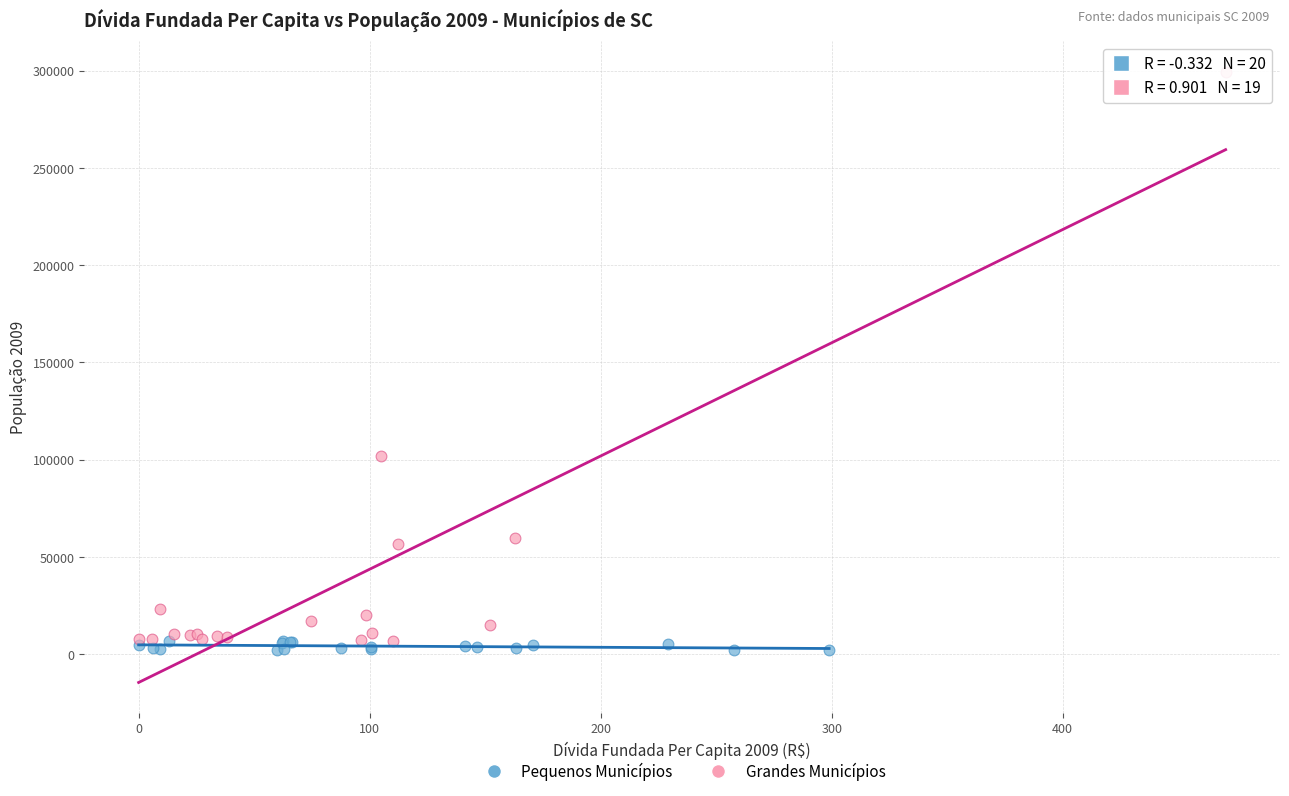

Which series reaches the maximum Y coordinate?

Grandes Municípios